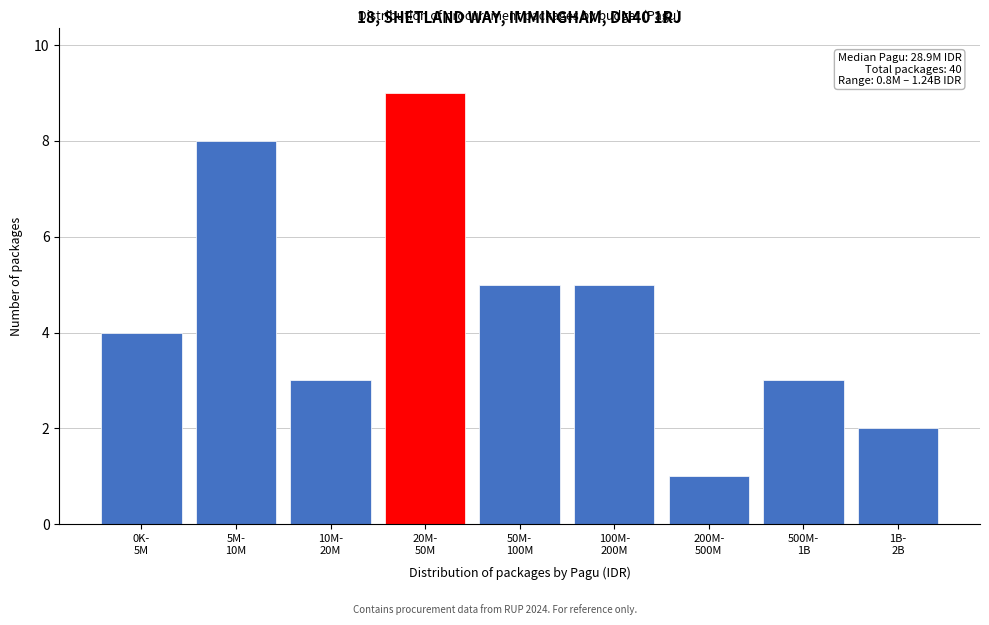

Reading left to right, transcribe all the data shown in this chart.

4	8	3	9	5	5	1	3	2